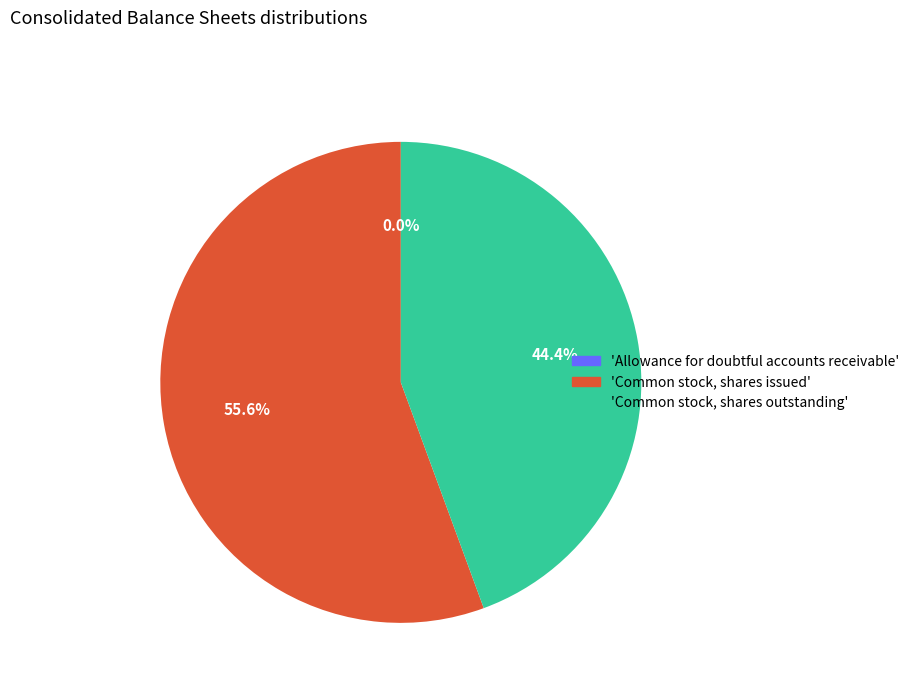

Does any single category account for the majority?

Yes